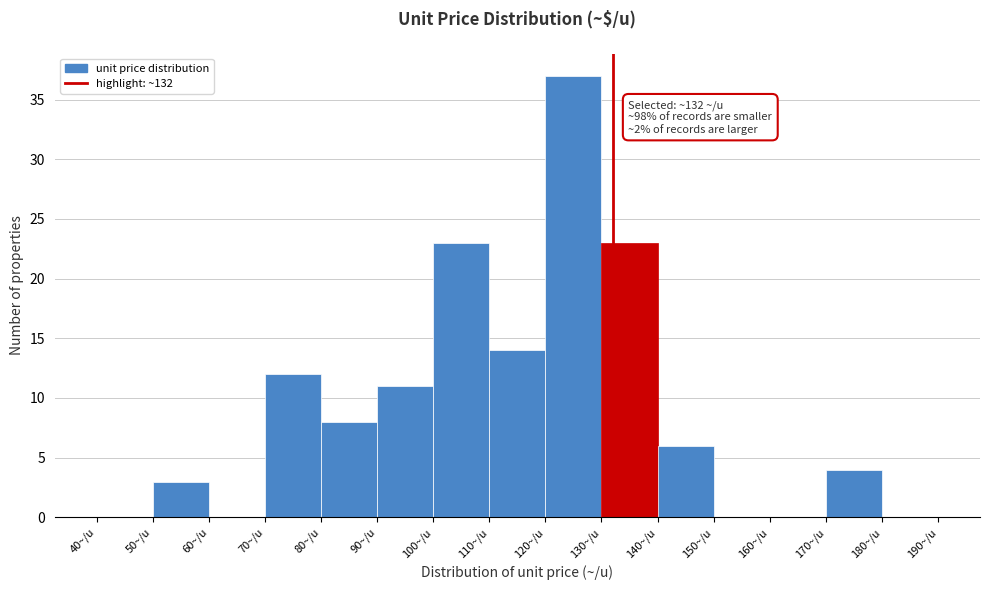

Which range on the x-axis has the tallest bar?

120 to 130